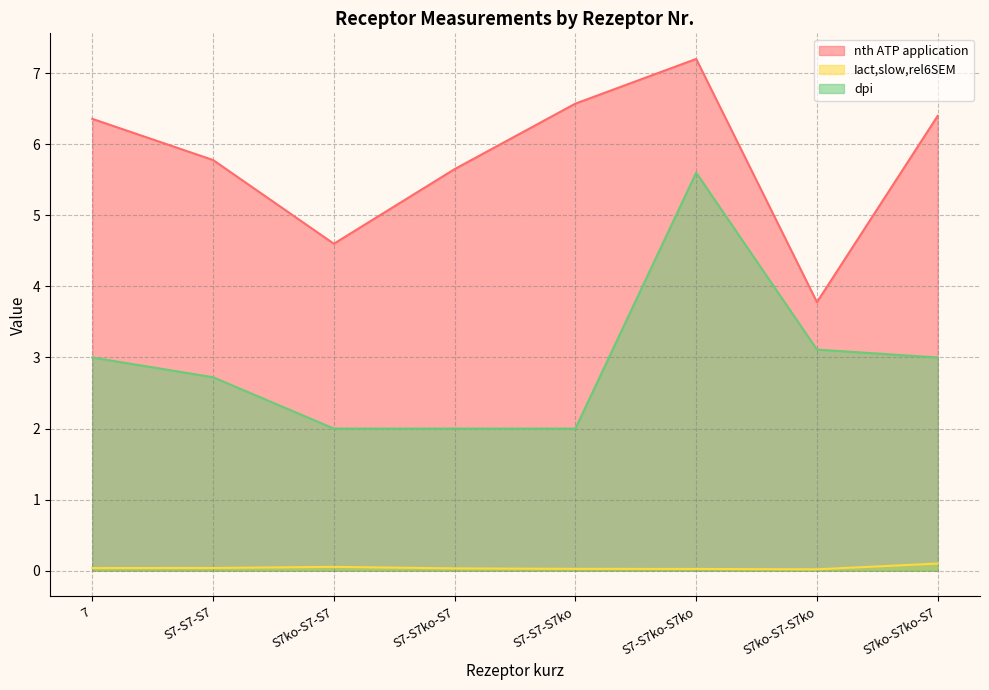

Which category has the highest value in the Iact,slow,rel6SEM series?

S7ko-S7ko-S7